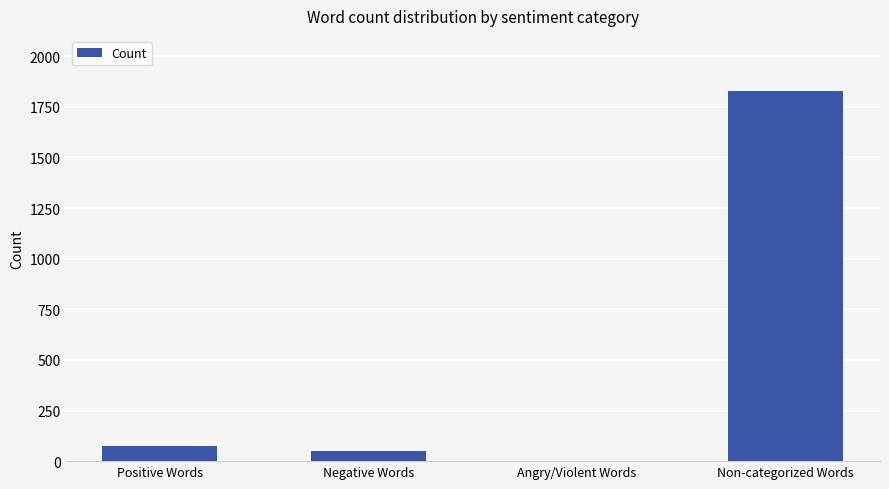

What is the change in value from Angry/Violent Words to Non-categorized Words?

+1826